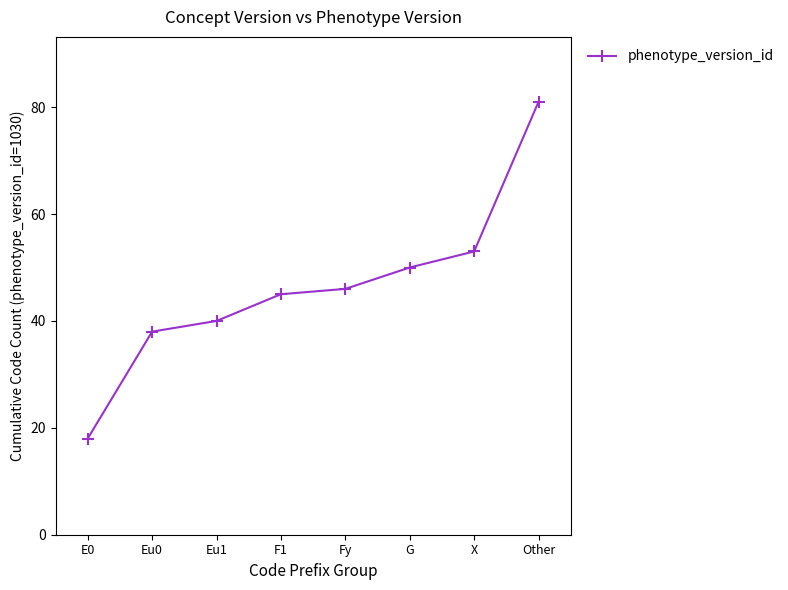

Rank the categories by value from lowest to highest.

E0, Eu0, Eu1, F1, Fy, G, X, Other